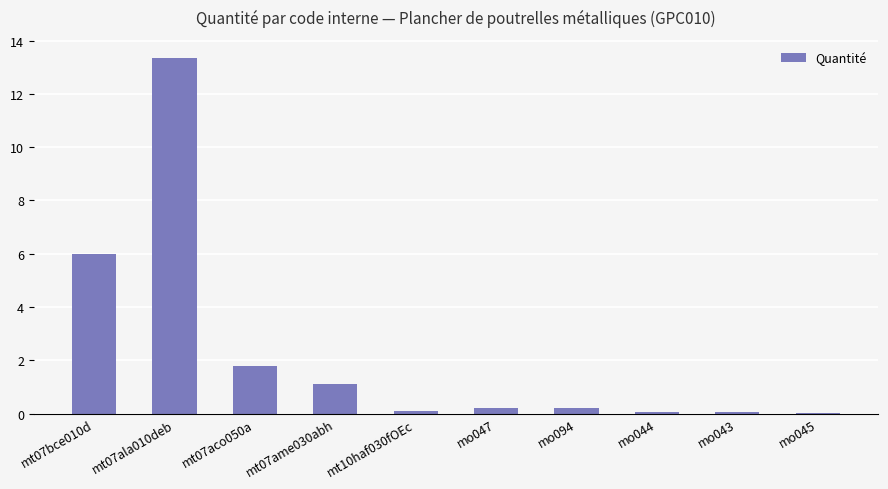

What is the maximum value shown in the chart?

13.4